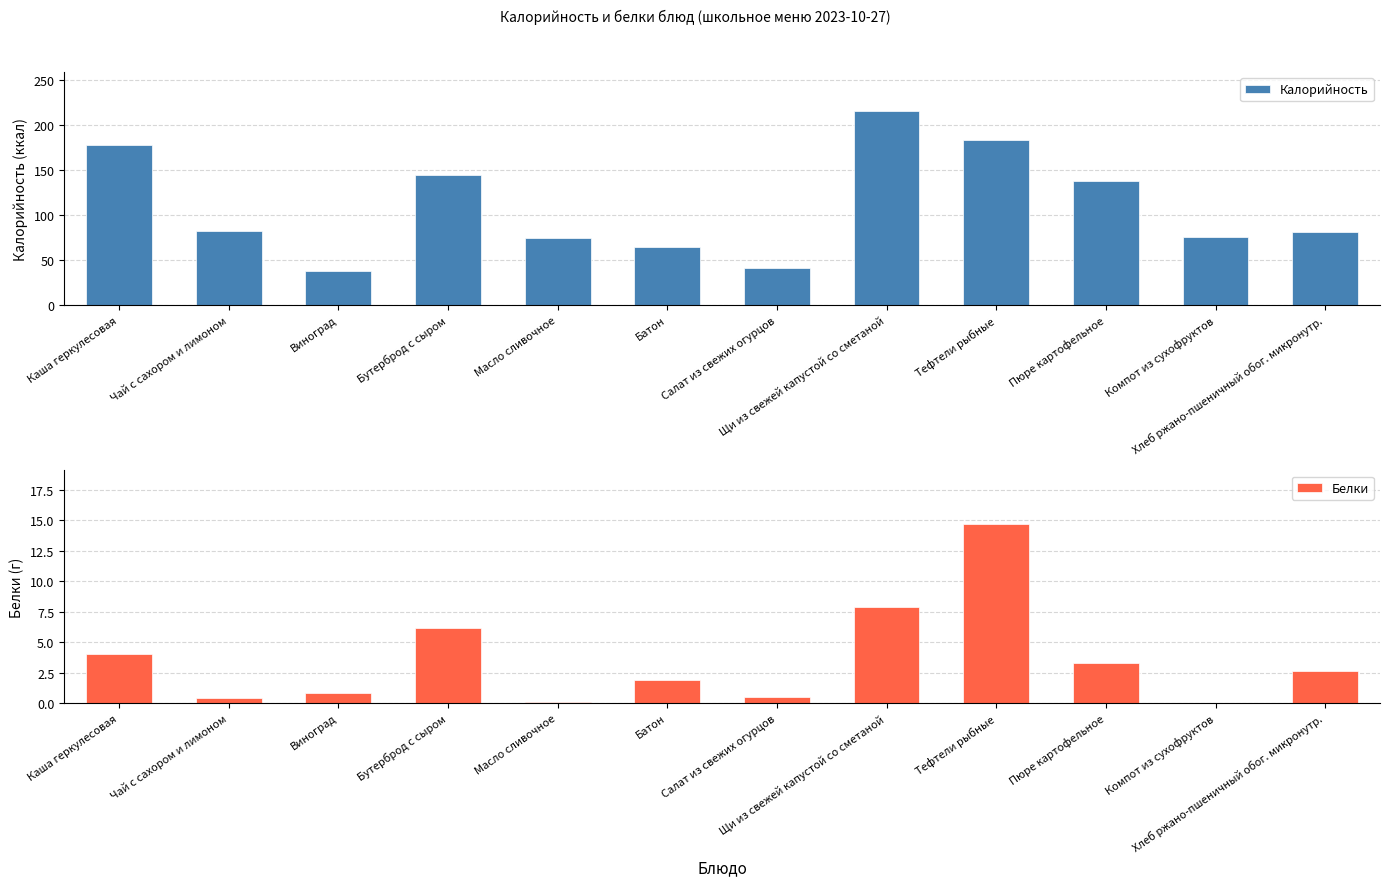

What is the difference between the Белки values at Чай с сахором и лимоном and Салат из свежих огурцов?

0.1